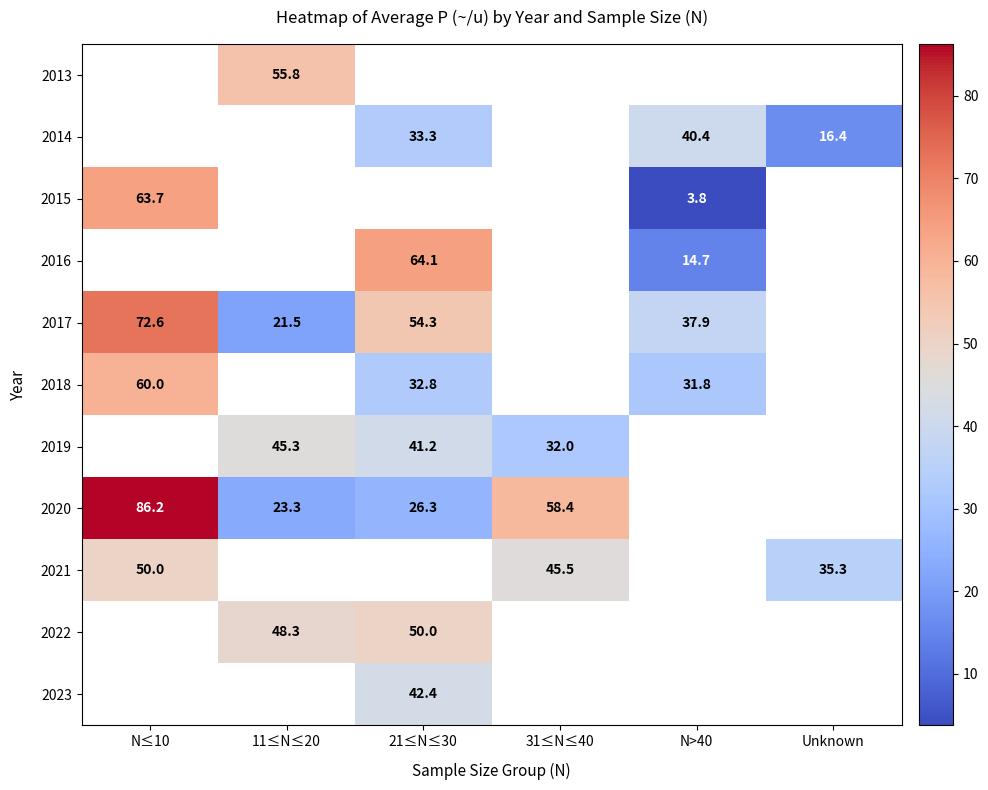

What is the sum of the 2021 values at Unknown and 31≤N≤40?

80.8